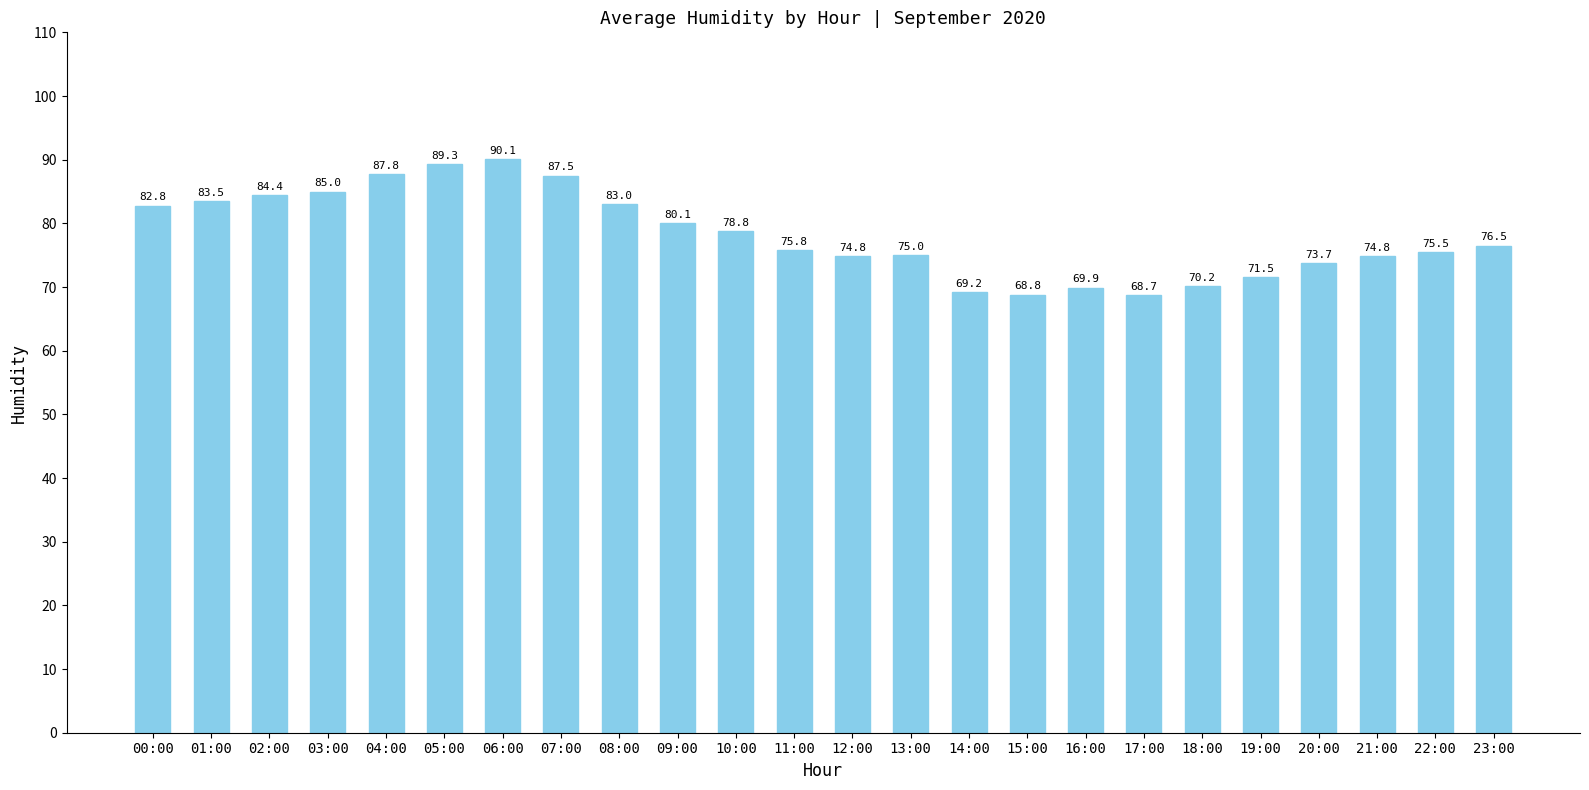

What is the maximum value shown in the chart?

90.1